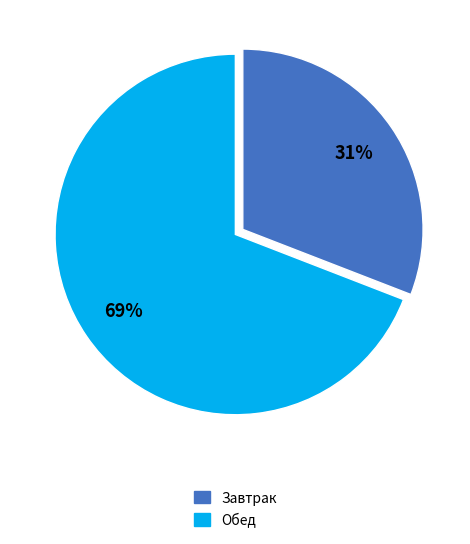

The Завтрак slice represents 31% of the pie. True or false?

True